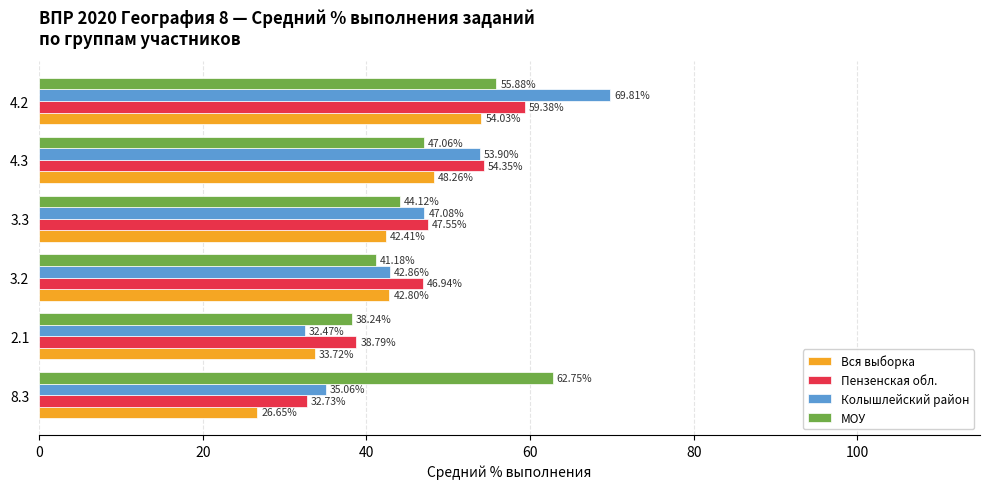

What is the sum of all Вся выборка values?

247.9